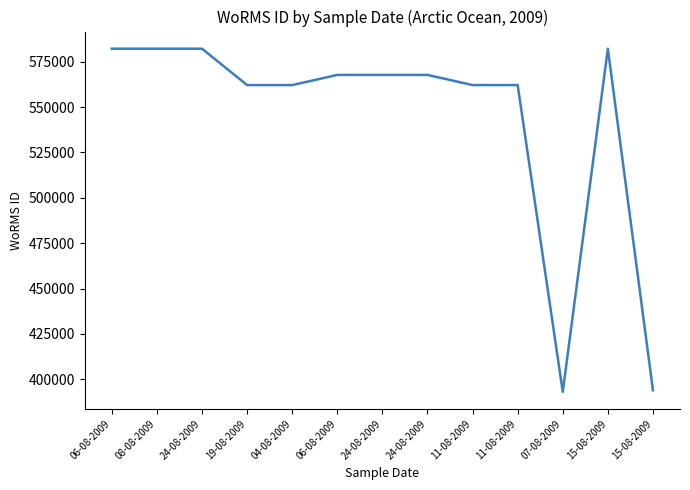

At which category does the chart reach its minimum across all series?

07-08-2009